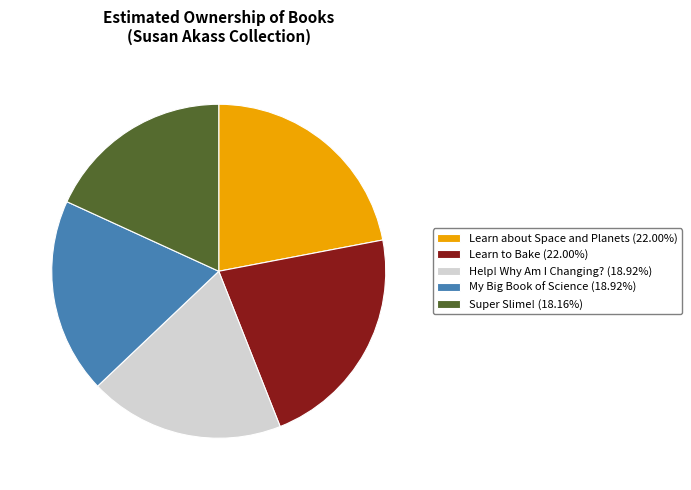

Which slice is the smallest?

Super Slime!